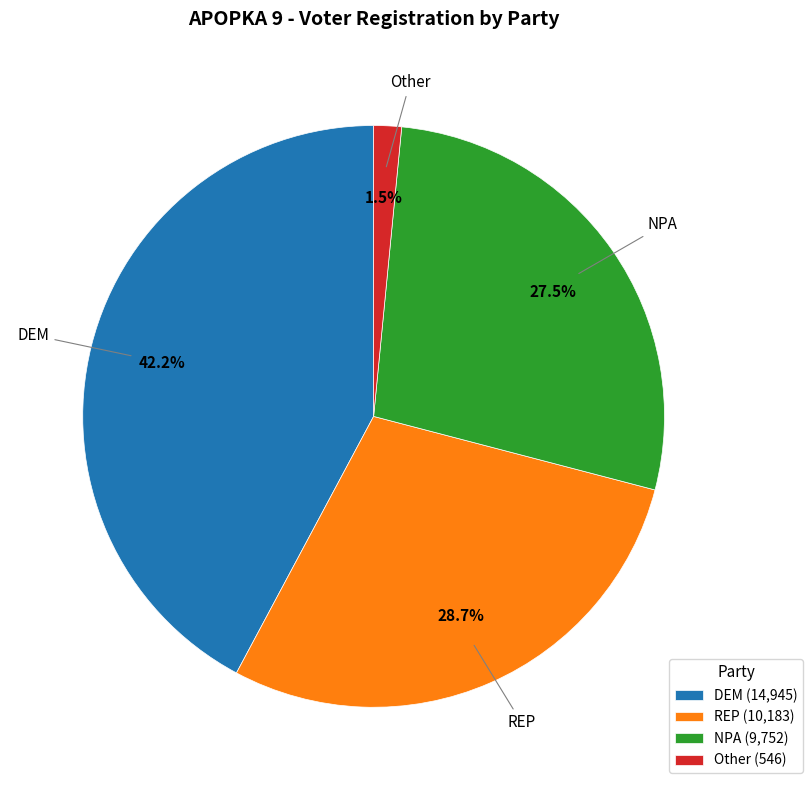

To the nearest percent, what percentage of the pie is DEM?

42%